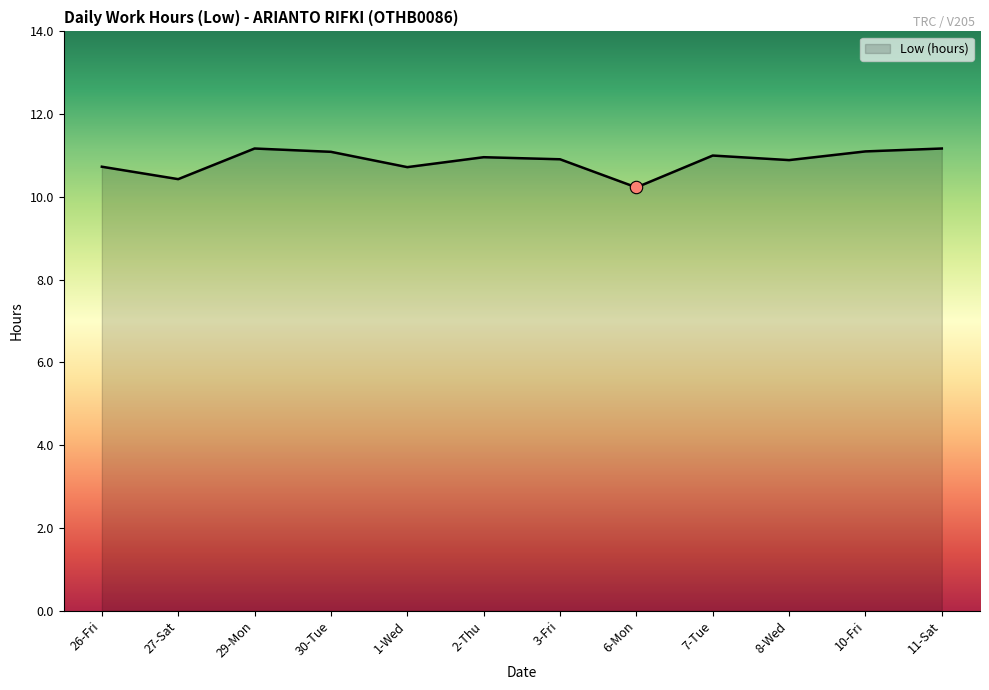

Between 29-Mon and 27-Sat, which is larger?

29-Mon